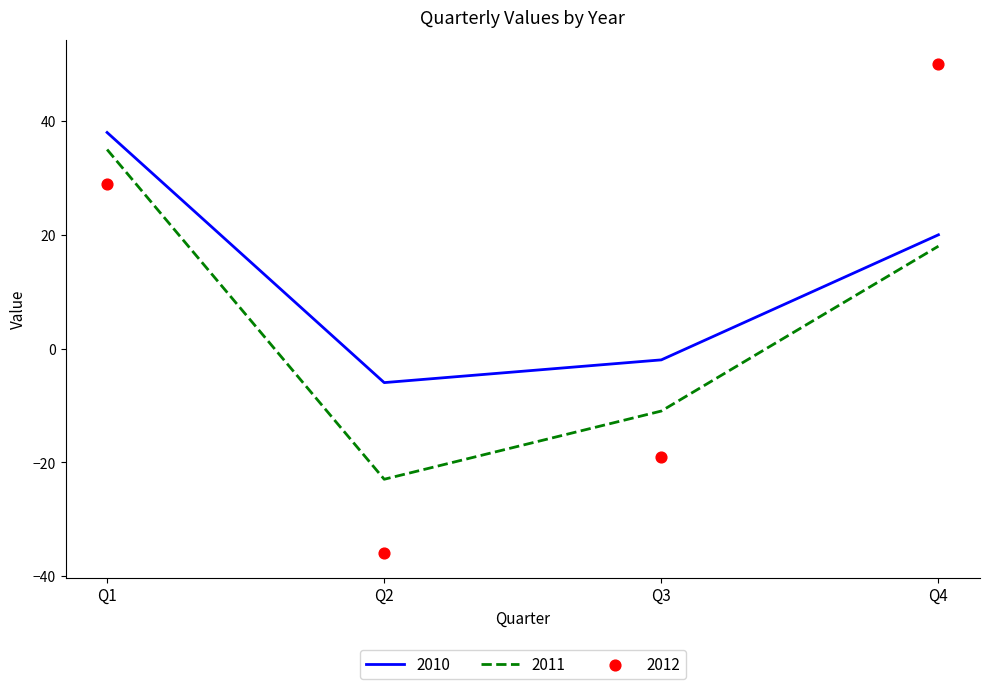

At how many categories does at least one series exceed -23?

4